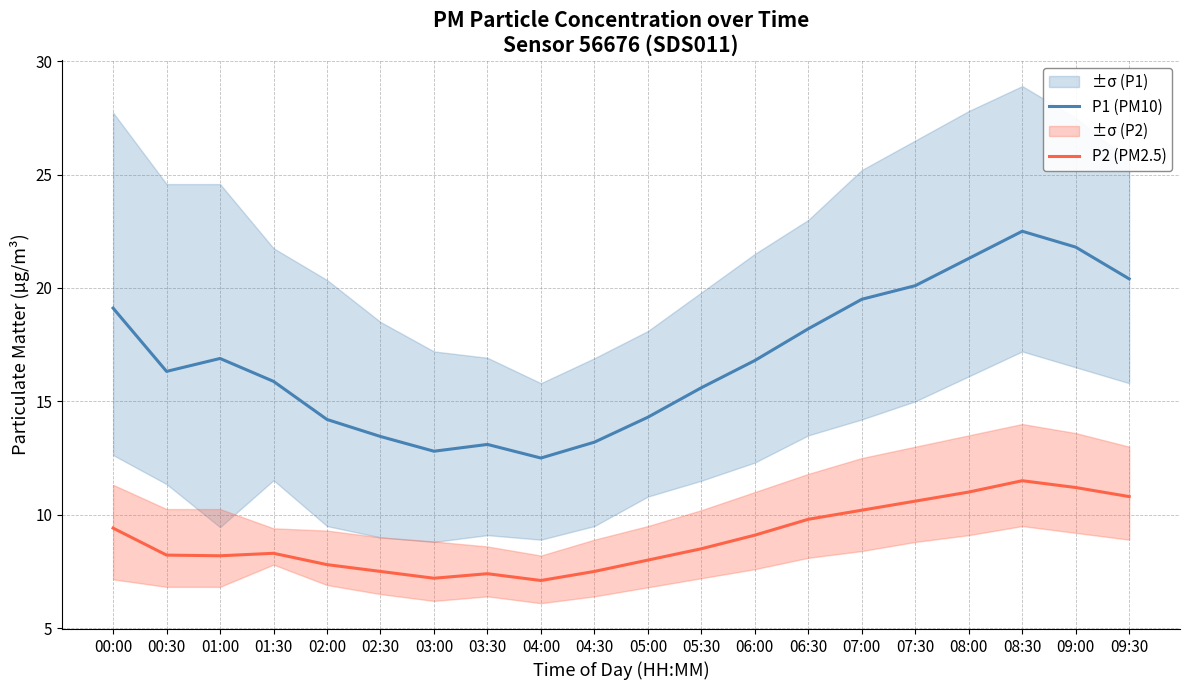

What is the average value of the P2 (PM2.5) series?

9.0